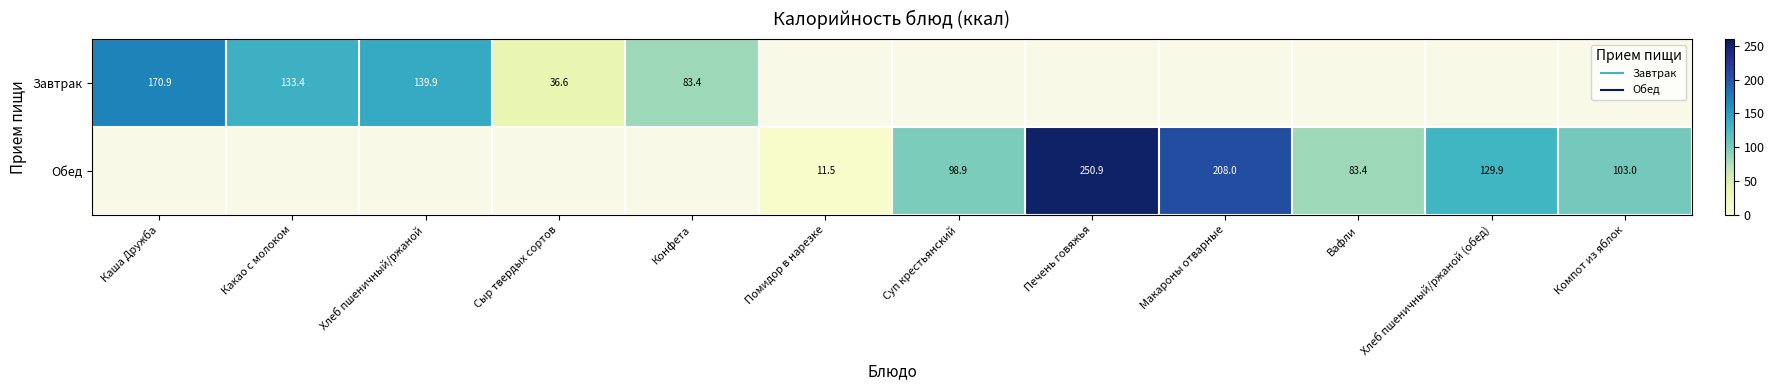

Is the value of Завтрак at Макароны отварные greater than the value of Обед at Хлеб пшеничный/ржаной (обед)?

No